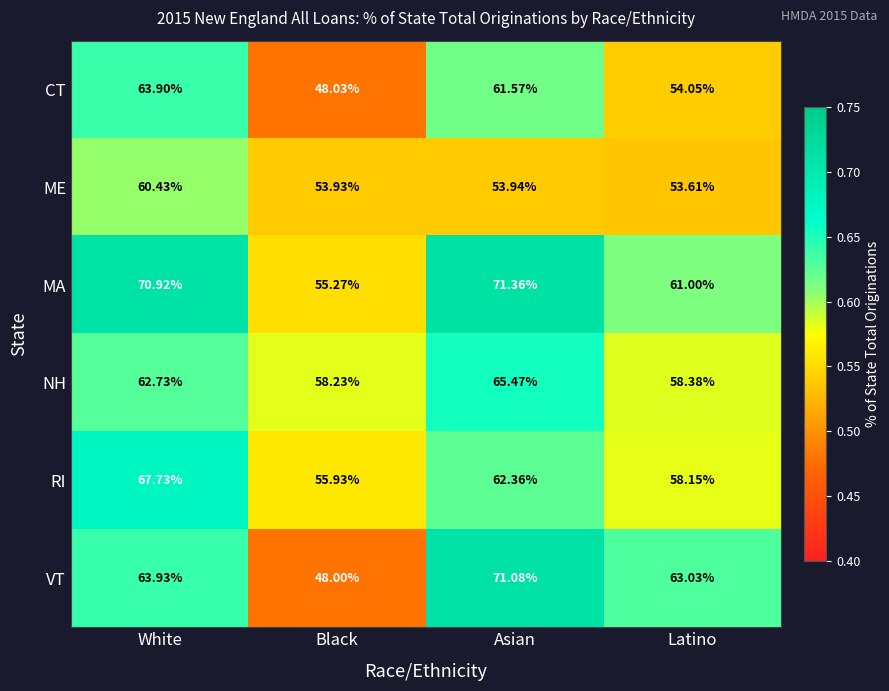

Rank the series at White from lowest to highest value.

ME, NH, CT, VT, RI, MA